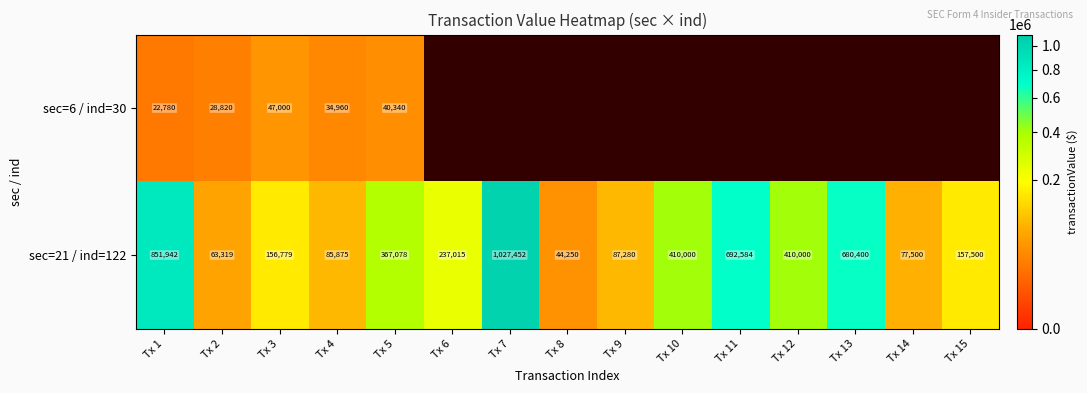

Where does the sec=21 / ind=122 series first go above 237015?

Tx 1